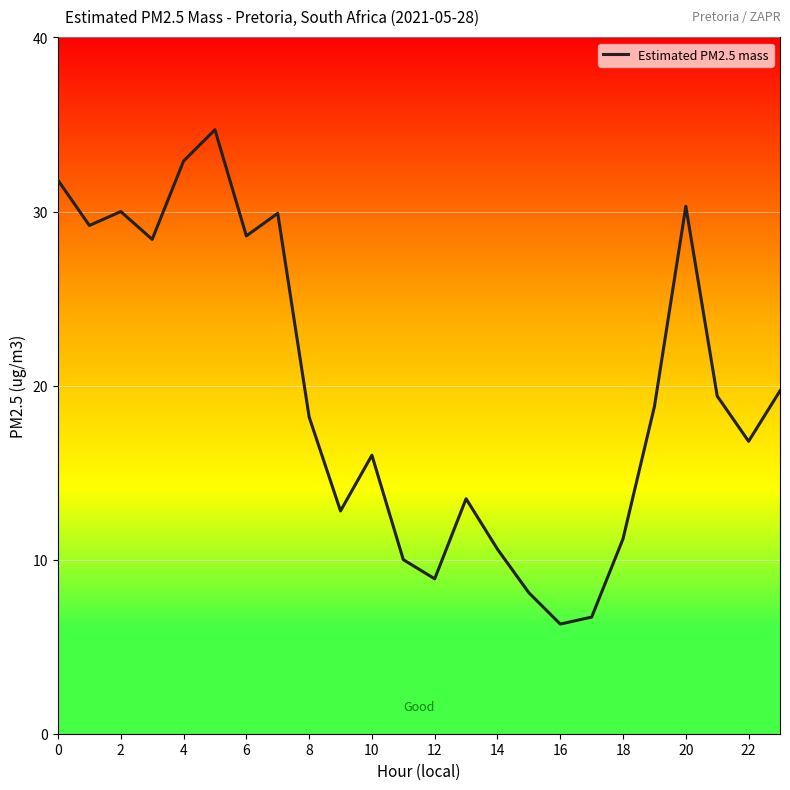

What is the minimum value shown in the chart?

6.3